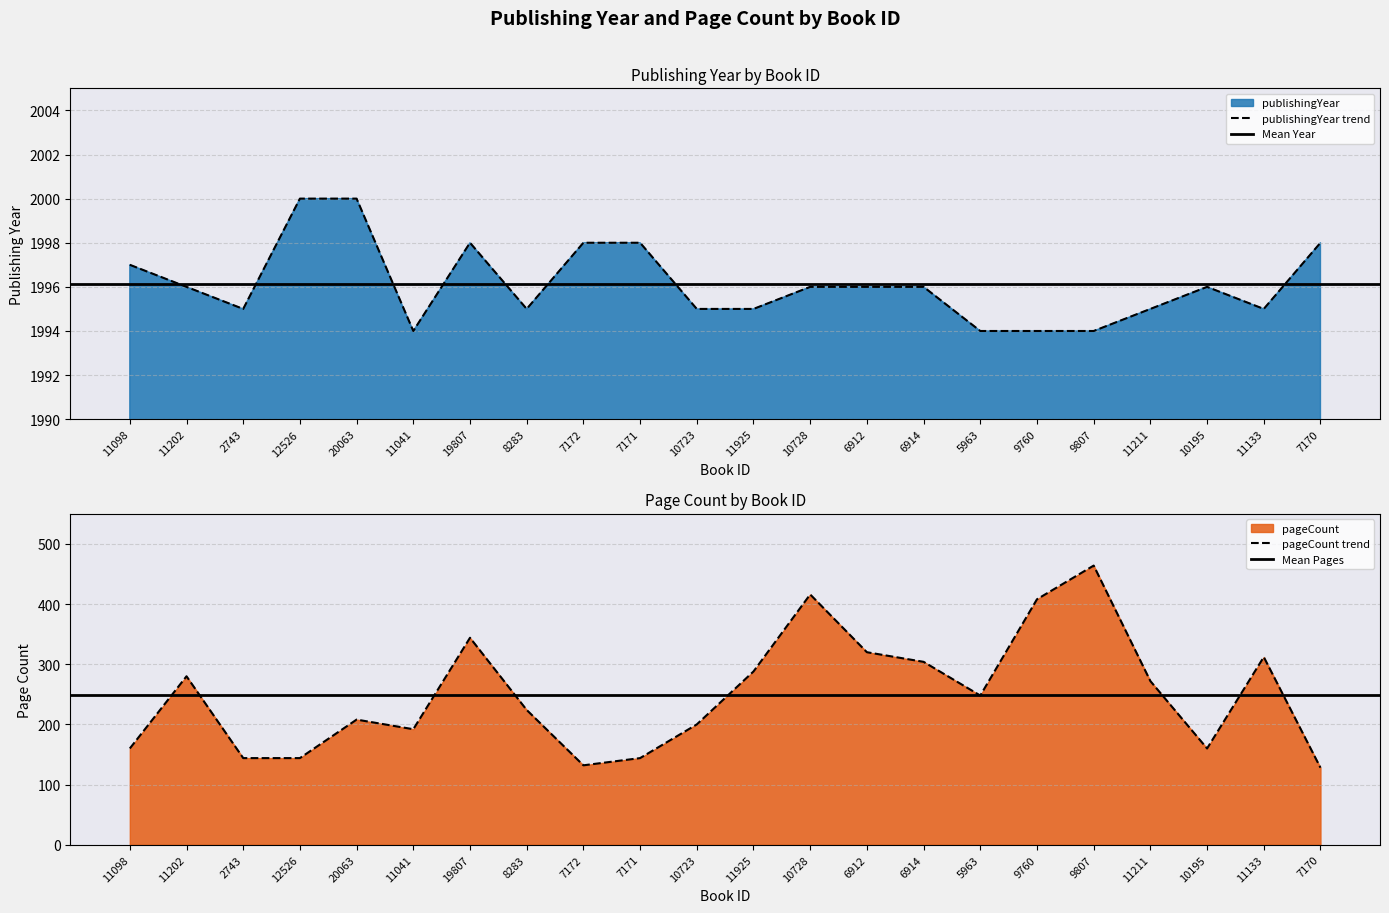

What is the greatest value displayed?

2000